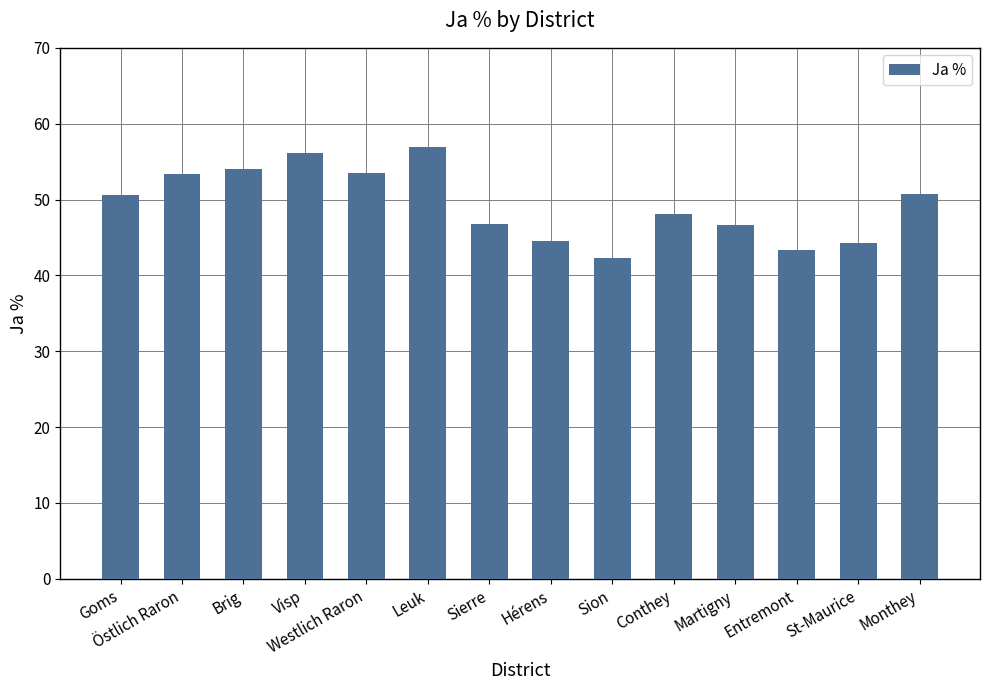

How many distinct data groups are displayed?

1